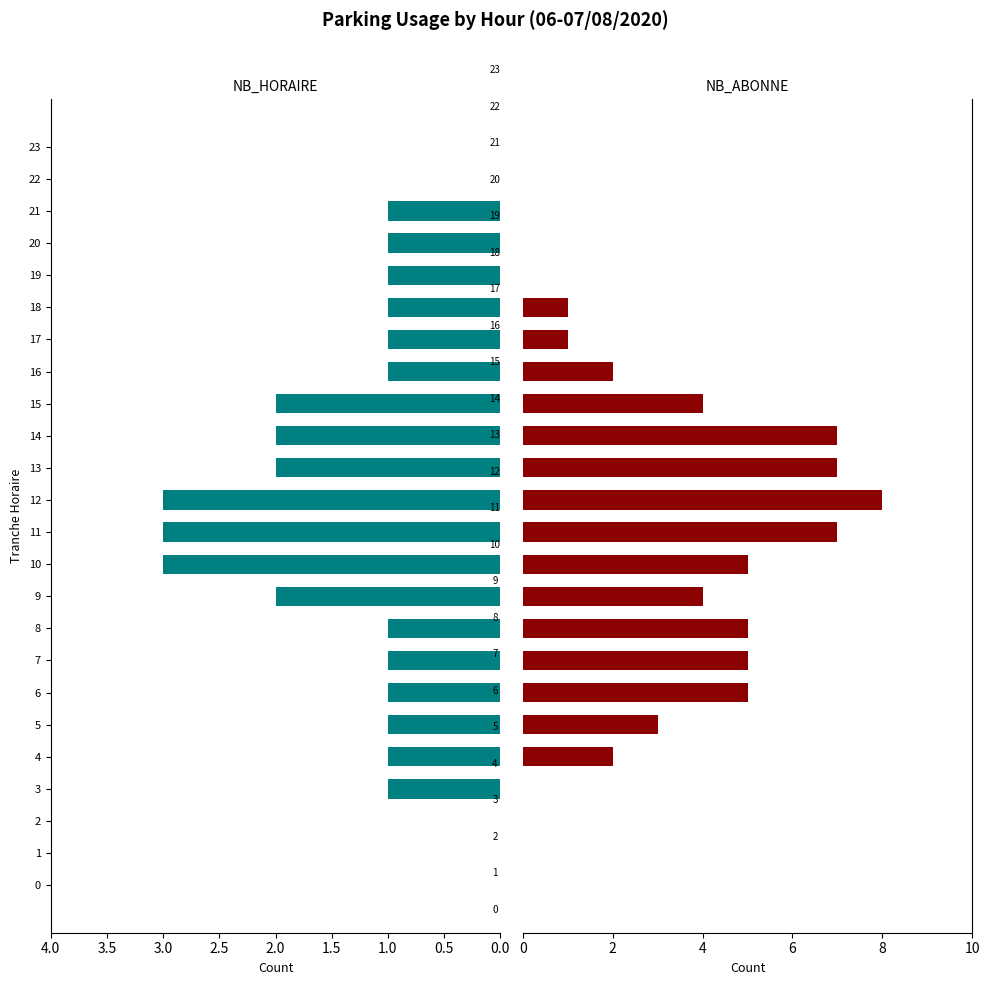

Rank the series by their average value, from lowest to highest.

NB_HORAIRE, NB_ABONNE